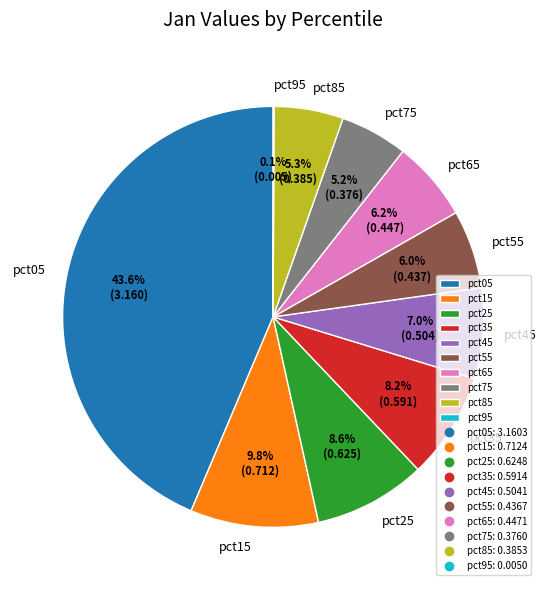

True or false: pct05 accounts for 33% of the total.

False